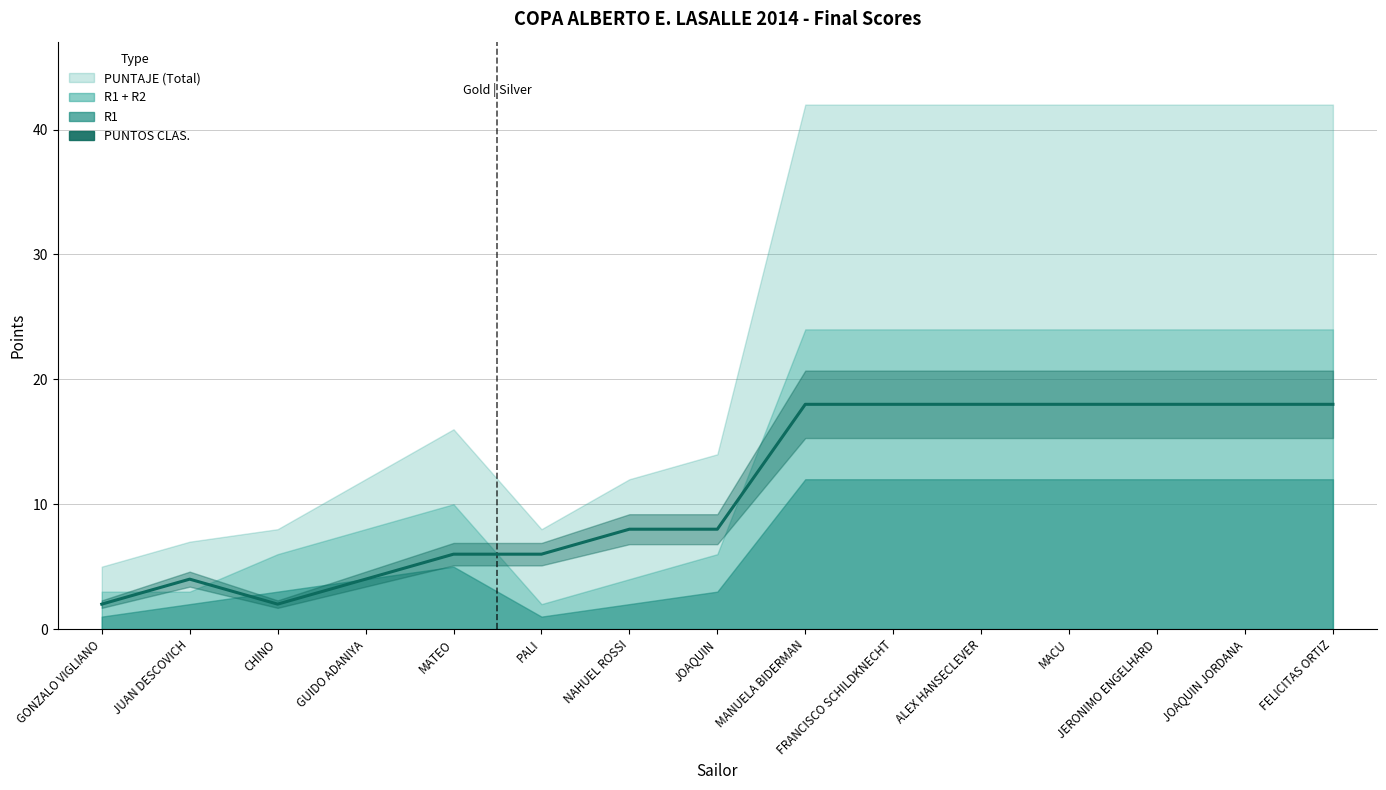

How many points are higher than both their immediate neighbors (excluding endpoints)?

1